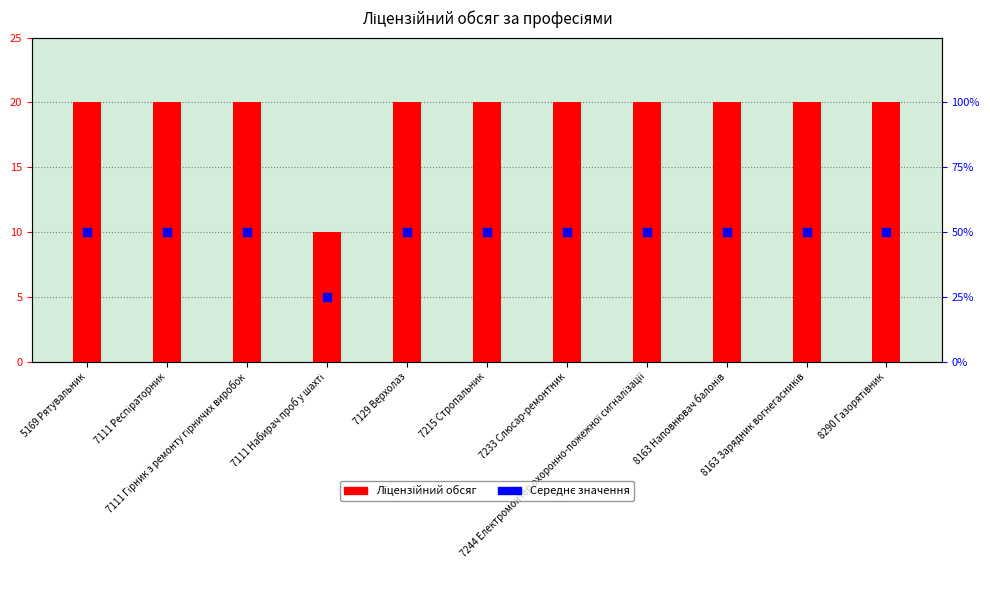

Which series has the largest total across all categories?

Ліцензійний обсяг